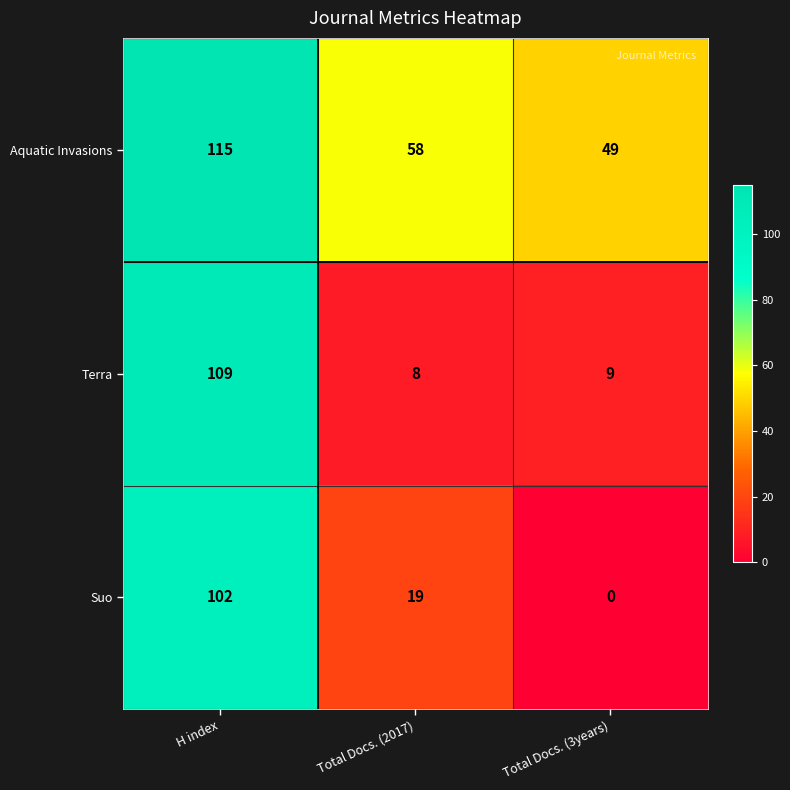

Which series has the largest range (max minus min)?

Suo